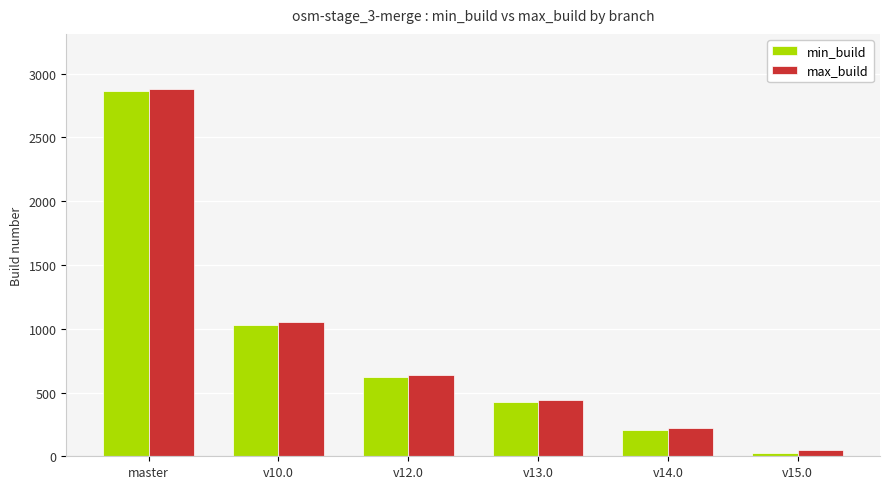

At which label is min_build closest to 1444?

v10.0